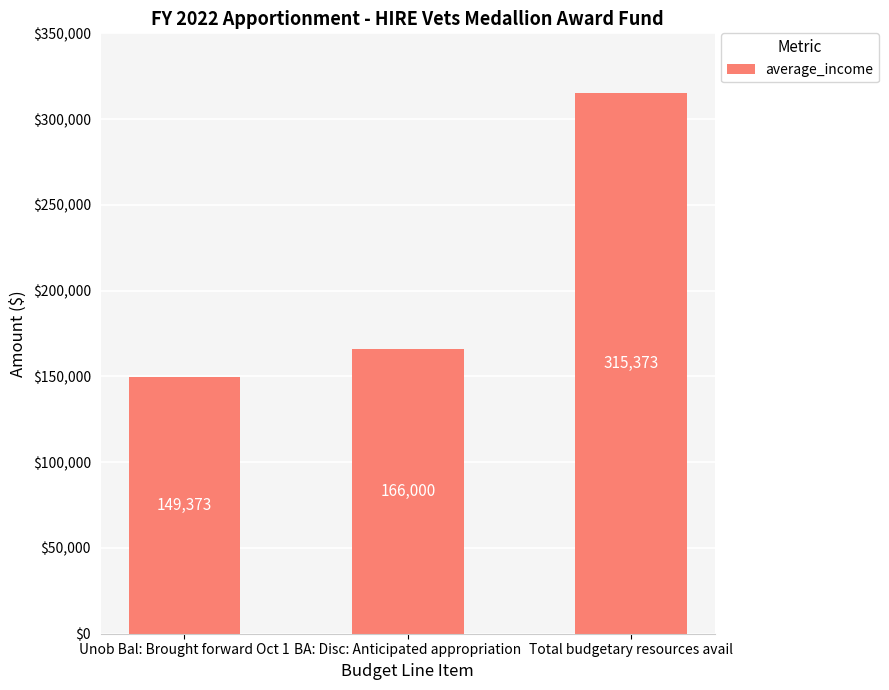

True or false: the data shows 149373 at Unob Bal: Brought forward Oct 1.

True